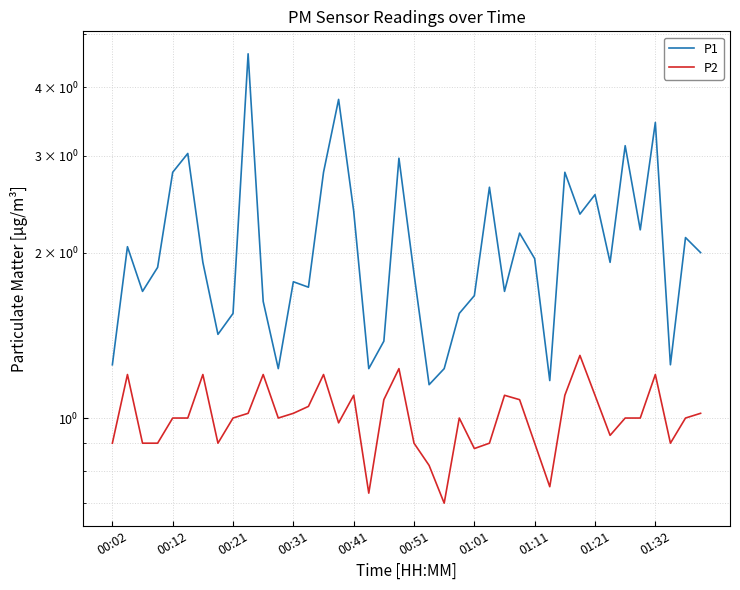

Is the value of P2 at 17 greater than the value of P1 at 39?

No